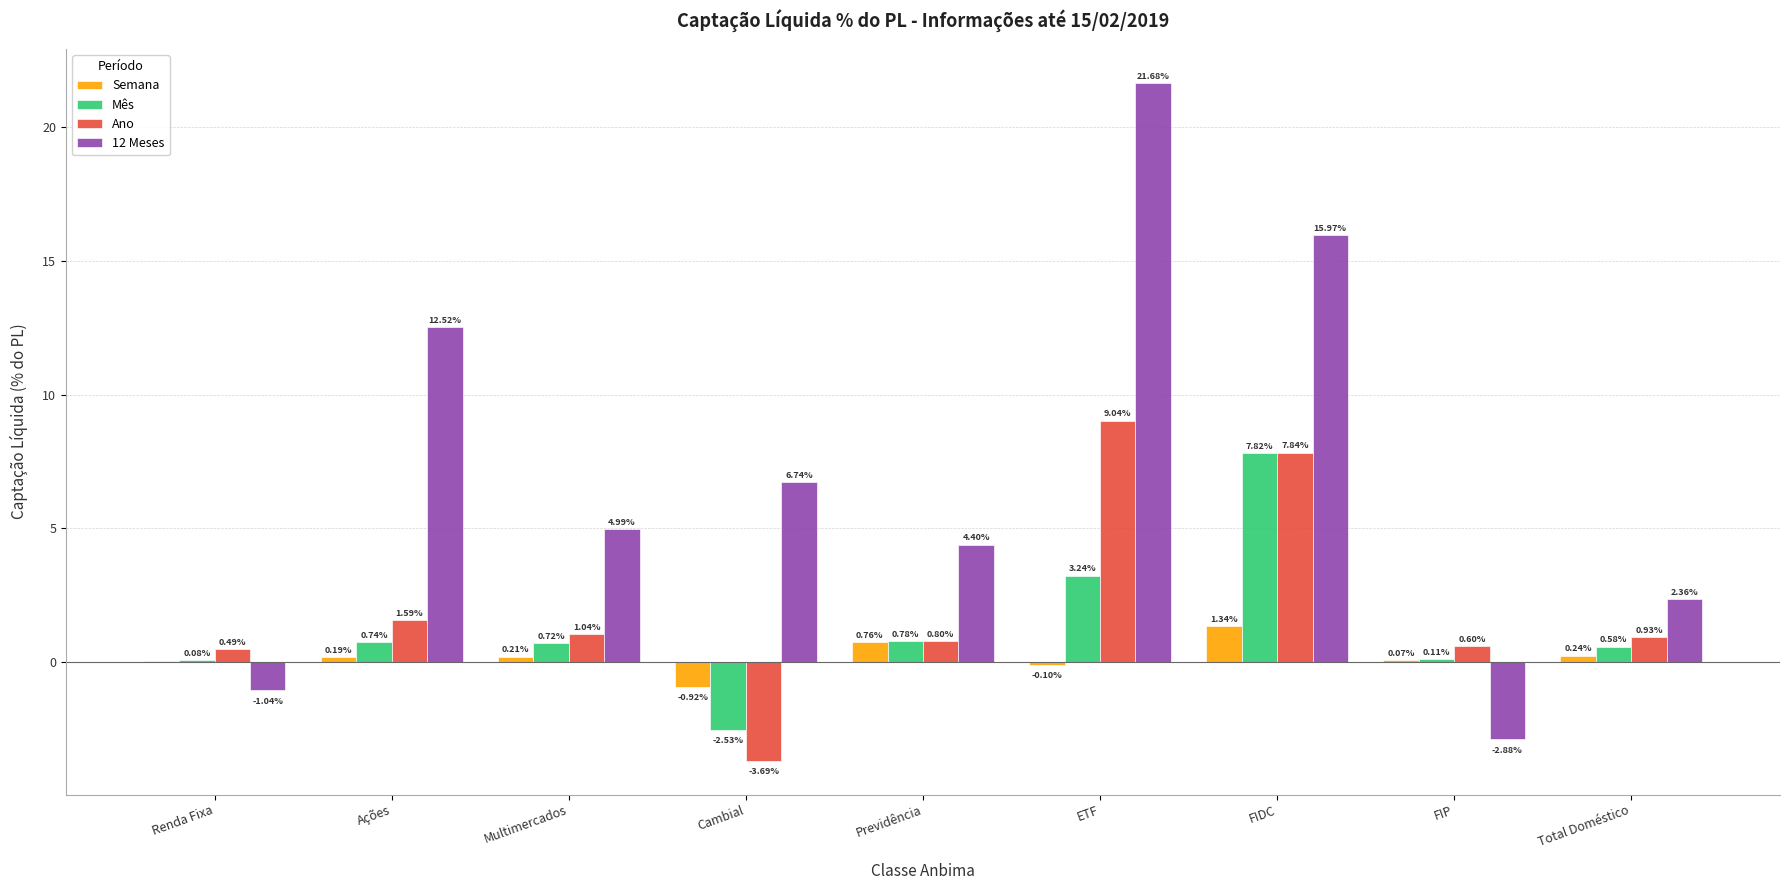

Where is 12 Meses nearest to the value 9?

Cambial